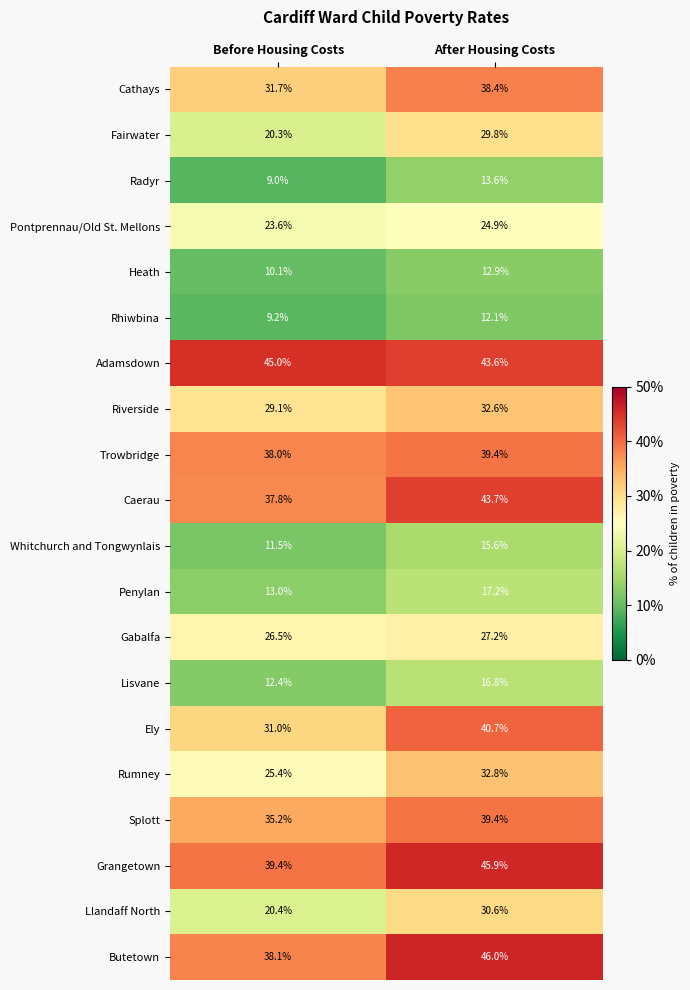

Count the number of data series in this chart.

20